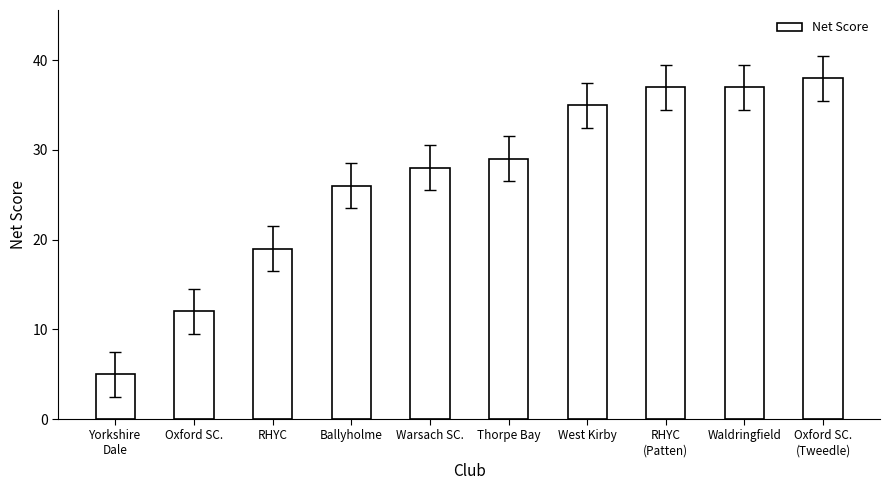

Reading left to right, list all the values displayed in this chart.

Yorkshire
Dale=5	Oxford SC.=12	RHYC=19	Ballyholme=26	Warsach SC.=28	Thorpe Bay=29	West Kirby=35	RHYC
(Patten)=37	Waldringfield=37	Oxford SC.
(Tweedle)=38